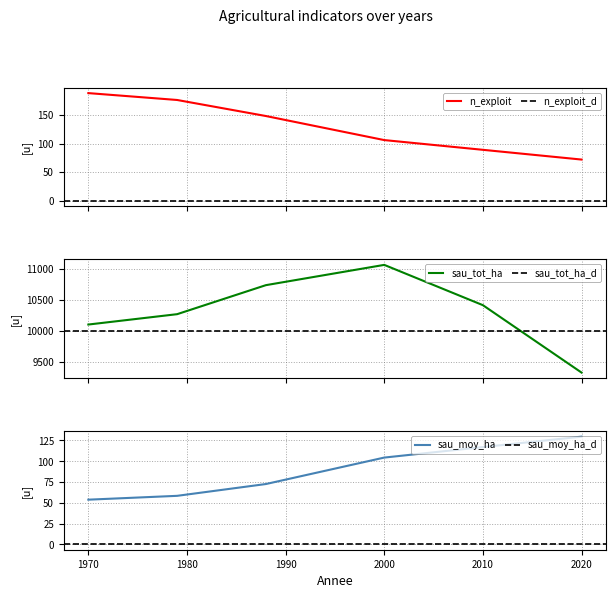

Rank the series at 1988 from highest to lowest value.

sau_tot_ha, n_exploit, sau_moy_ha